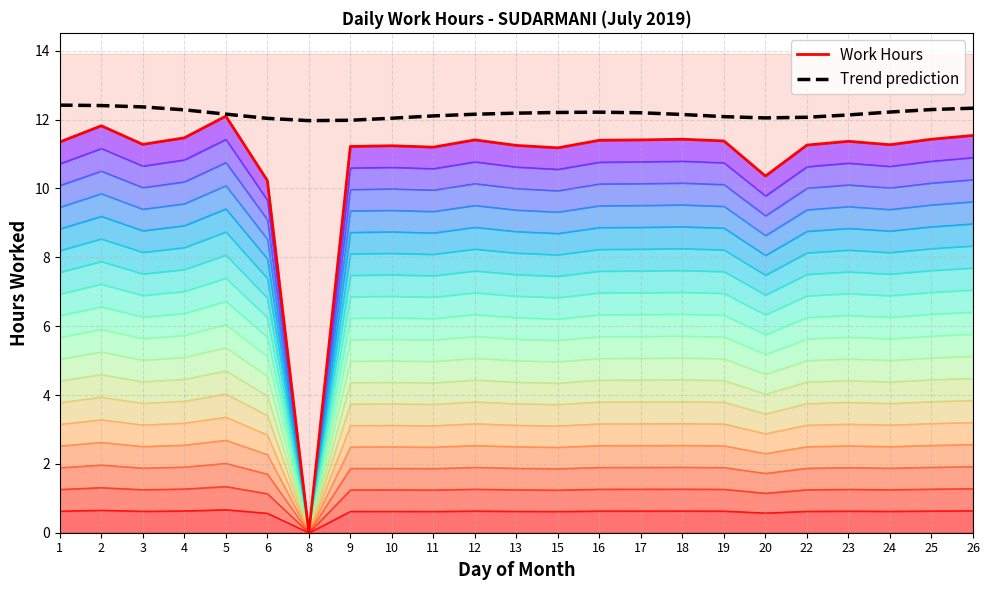

True or false: Work Hours has a value of 17.1 at 15.

False